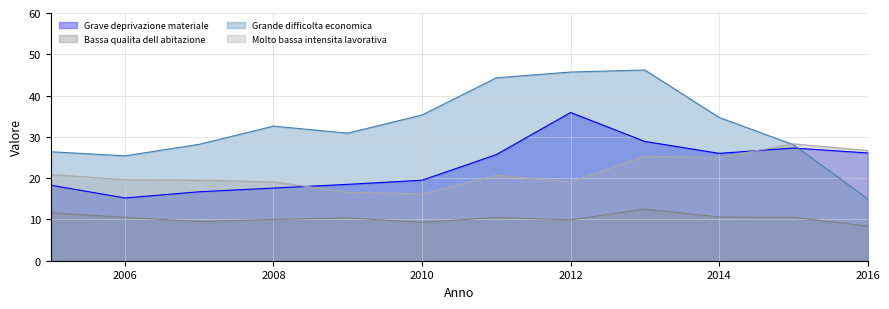

List the series in order of their peak value, highest first.

Grande difficolta economica, Grave deprivazione materiale, Molto bassa intensita lavorativa, Bassa qualita dell abitazione